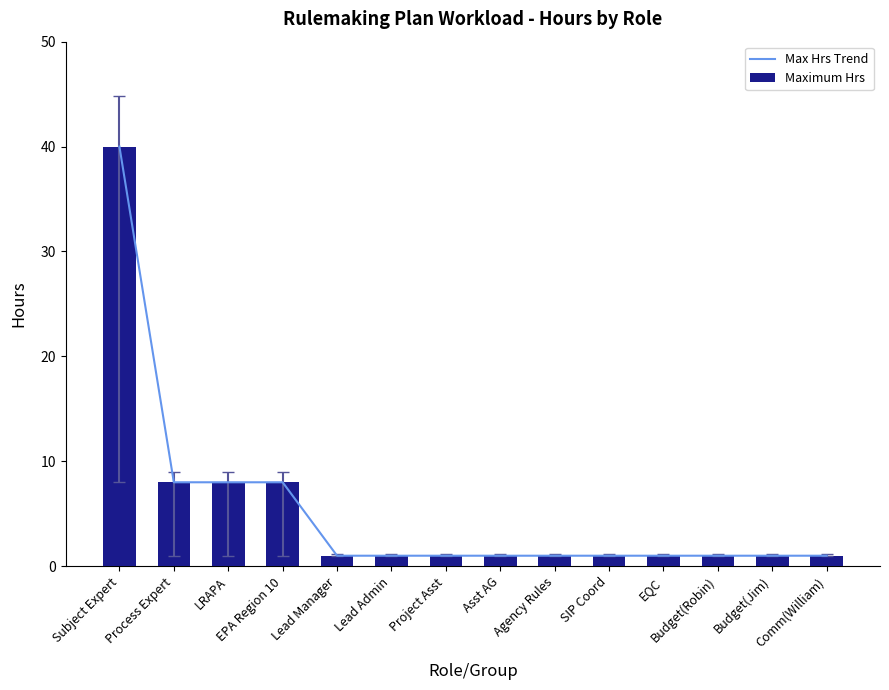

At which label is Max Hrs Trend closest to 20?

Process Expert